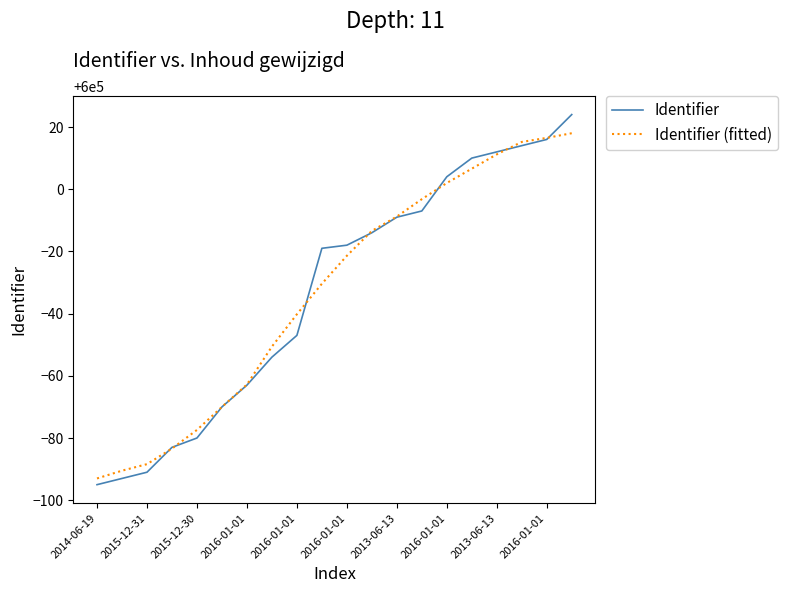

Which series ends up on top after the final intersection of Identifier and Identifier (fitted)?

Identifier